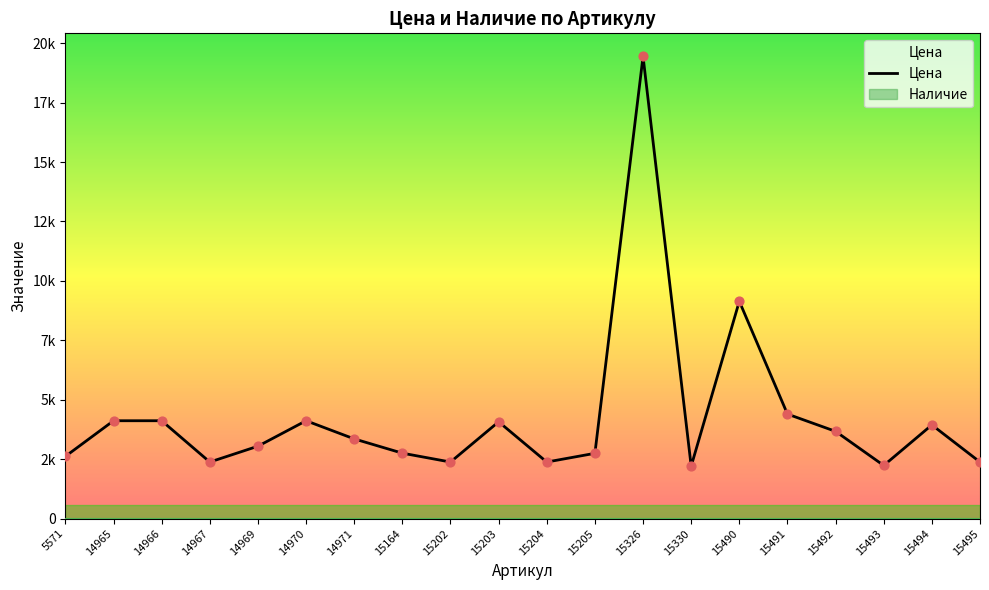

Between 14965 and 15490, which is larger?

15490